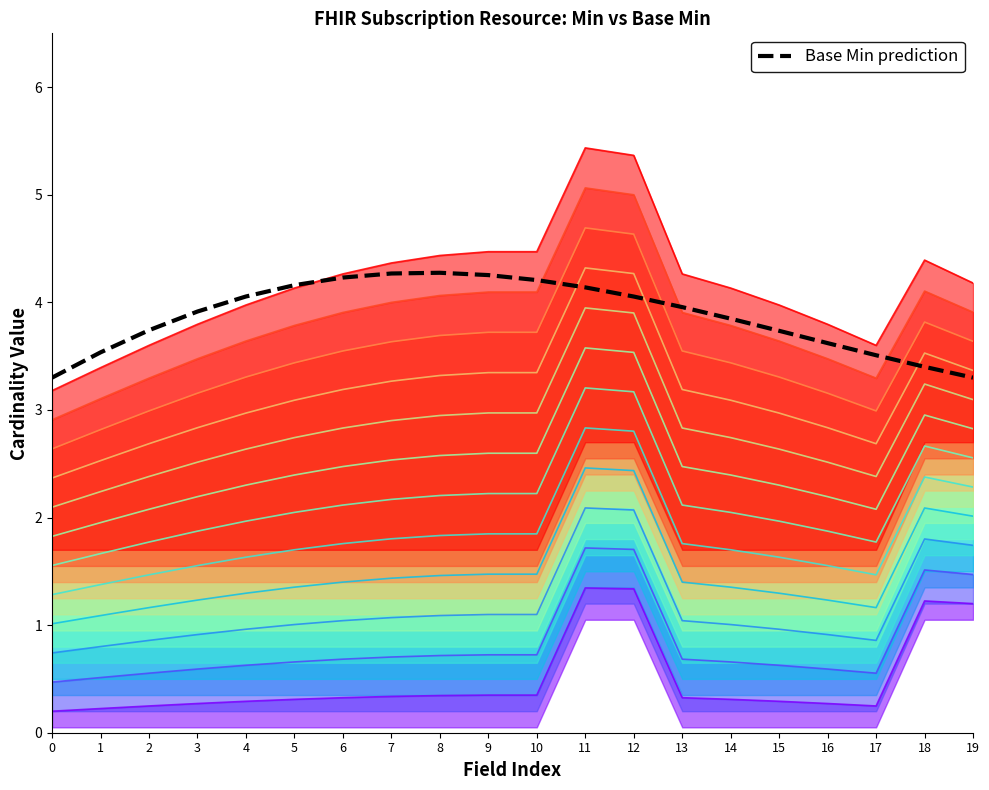

At which category does the data reach its first local peak?

8